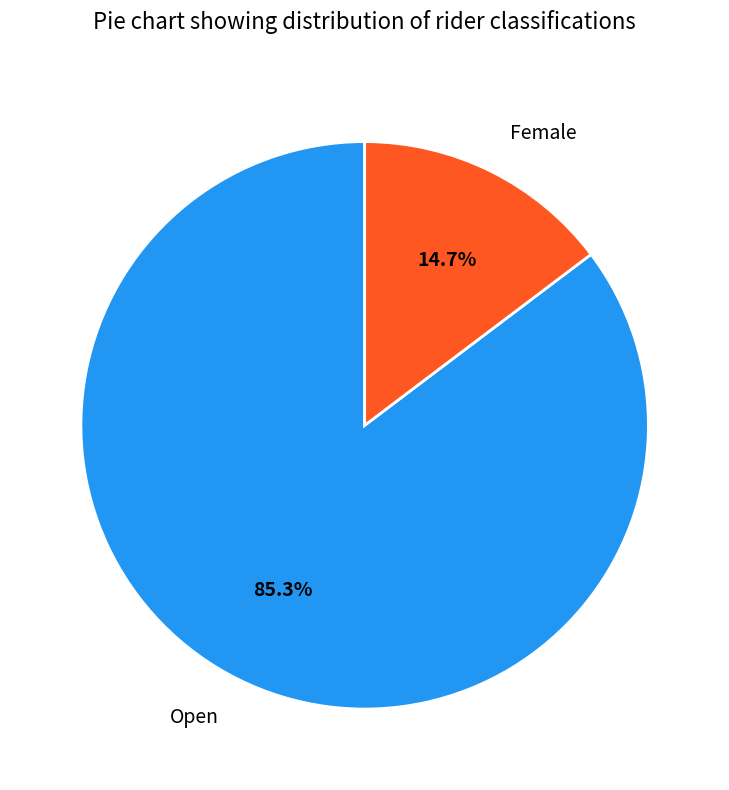

Combined, what portion of the pie is Female and Open?

100.0%